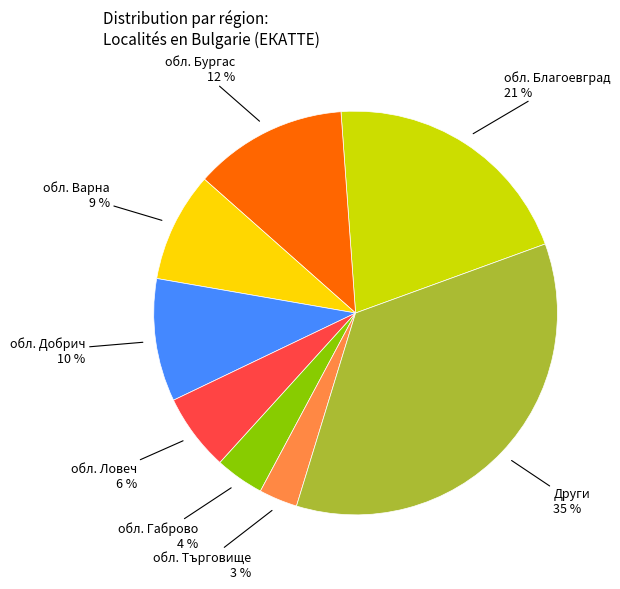

To the nearest percent, what is the difference between the largest and smallest slice percentages?

32%